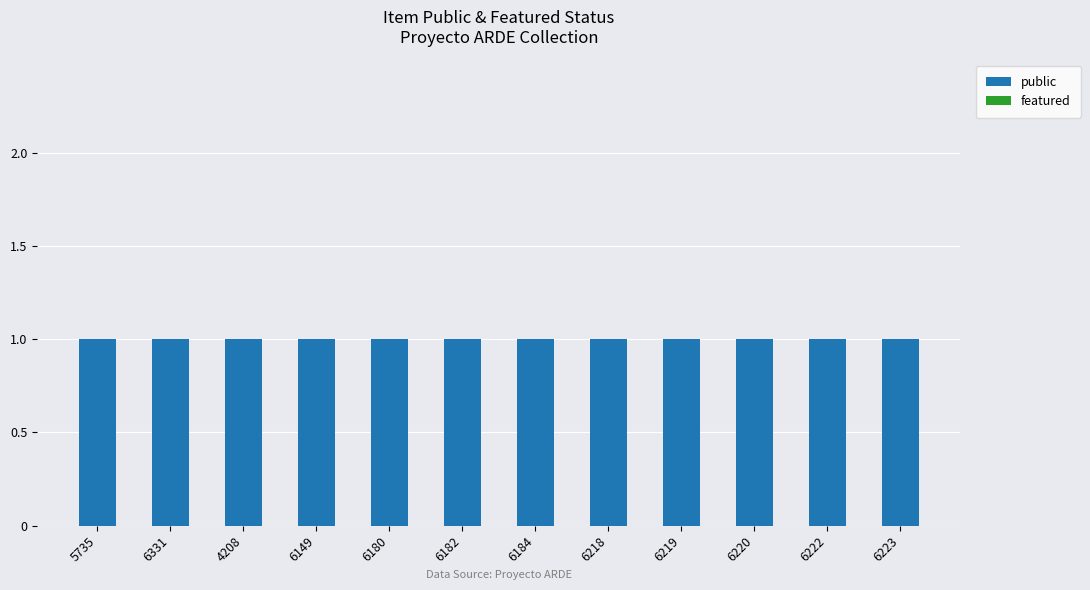

What is the value of the public bar at the 2nd from the left?

1